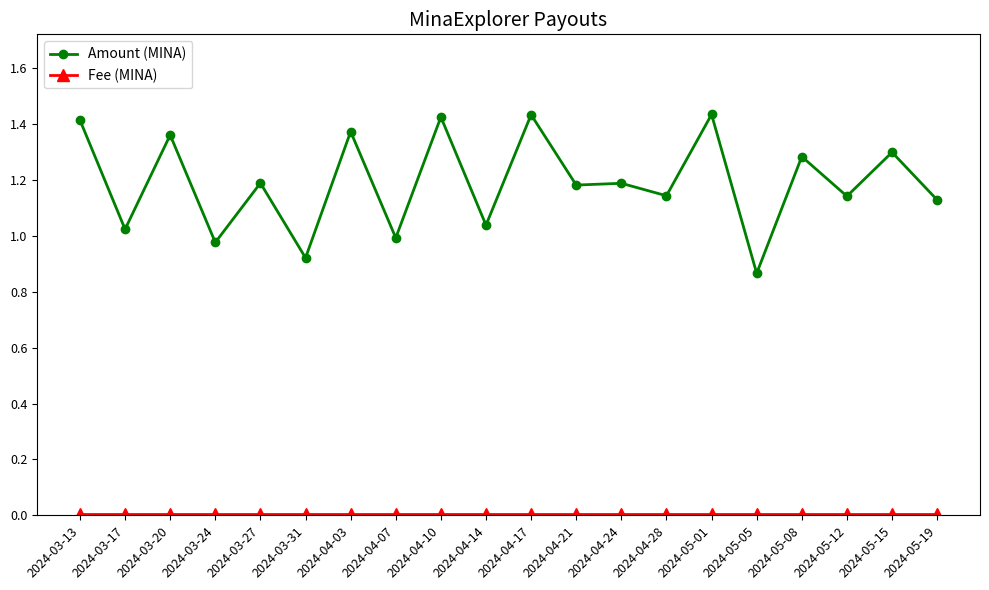

At which category does Amount (MINA) reach its first local valley?

2024-03-17